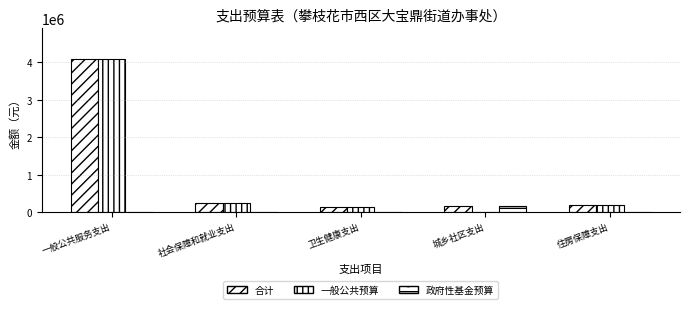

What position from the left is 社会保障和就业支出?

2